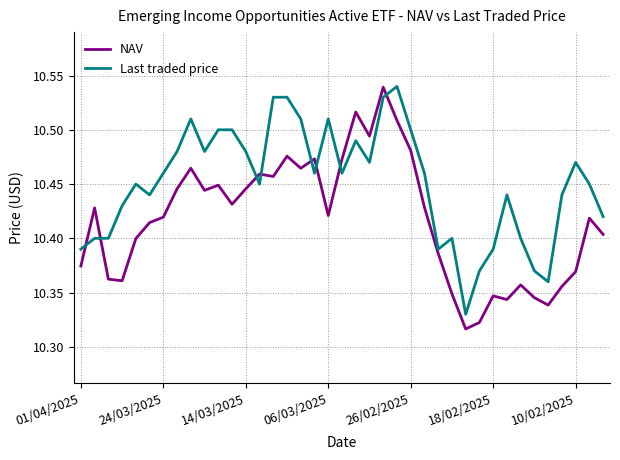

Which series ends up on top after the final intersection of Last traded price and NAV?

Last traded price